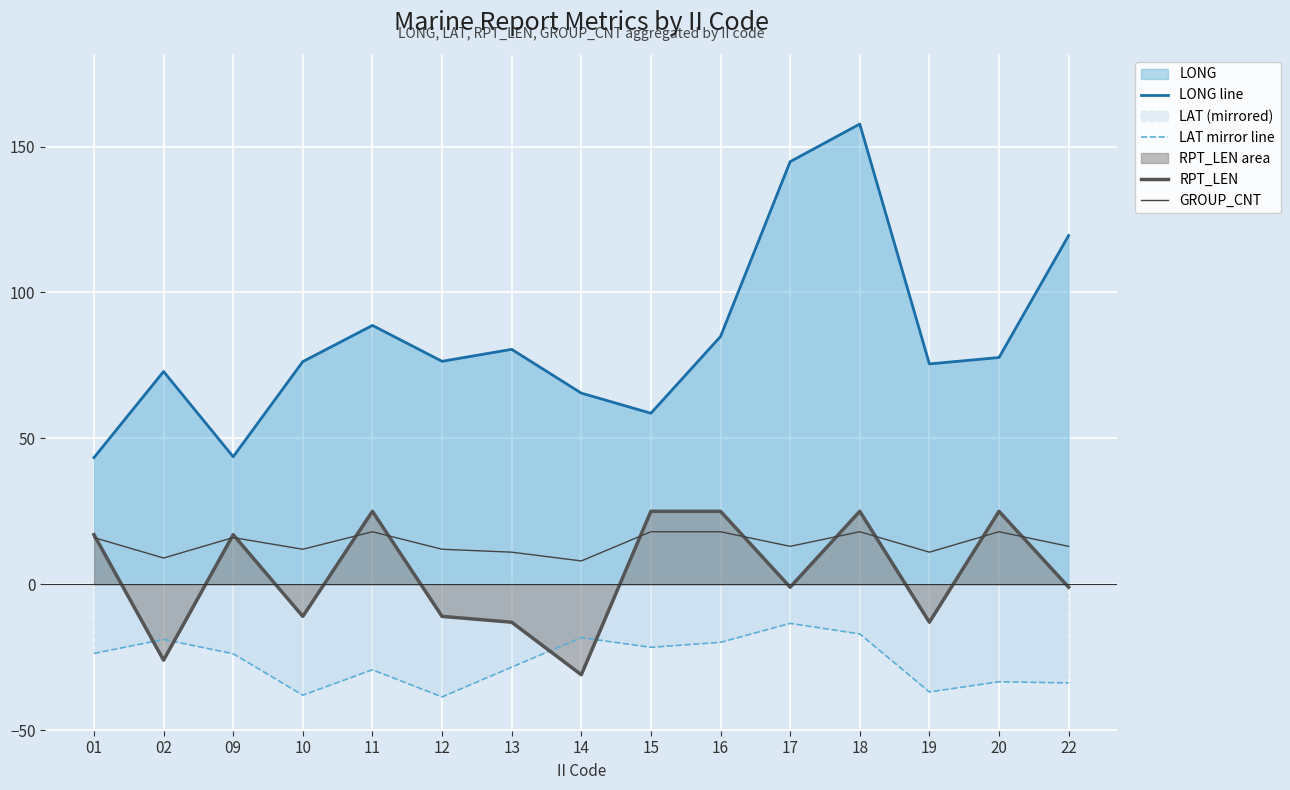

Is it true that GROUP_CNT equals 3.1 at 22?

False